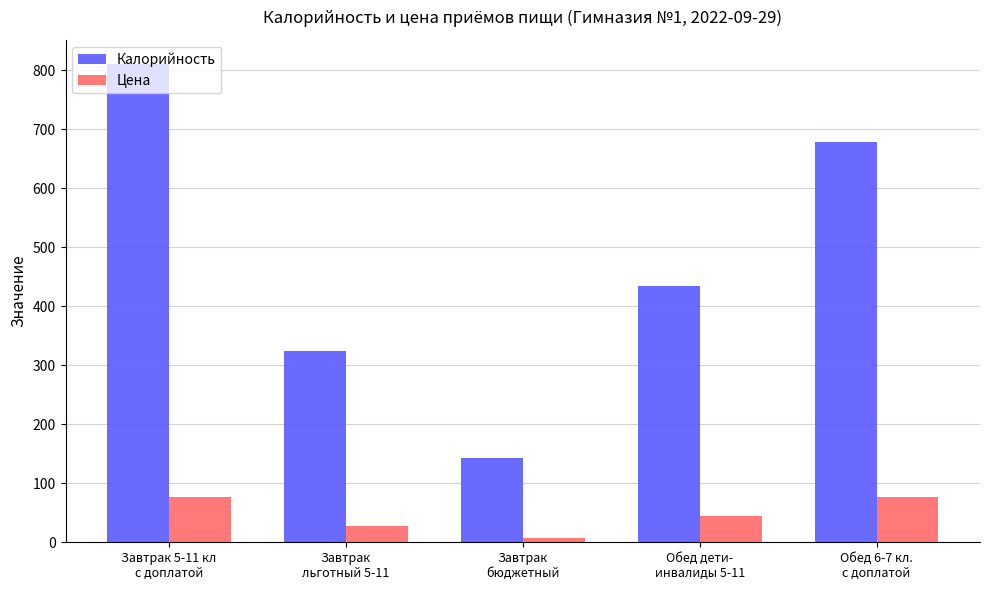

What is the difference between the highest and lowest values at Обед 6-7 кл.
с доплатой?

600.9